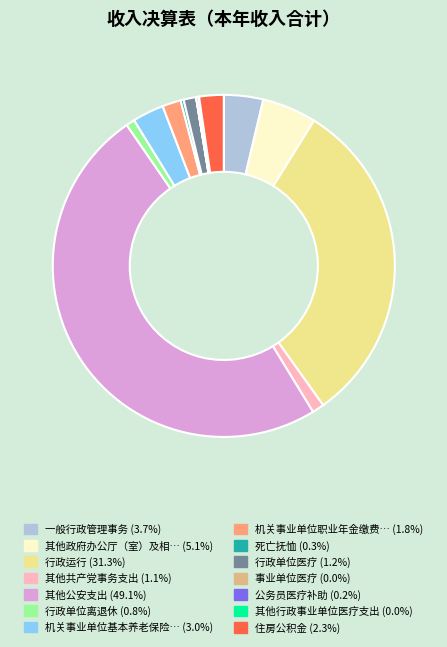

To the nearest percent, what is the average slice percentage?

7%